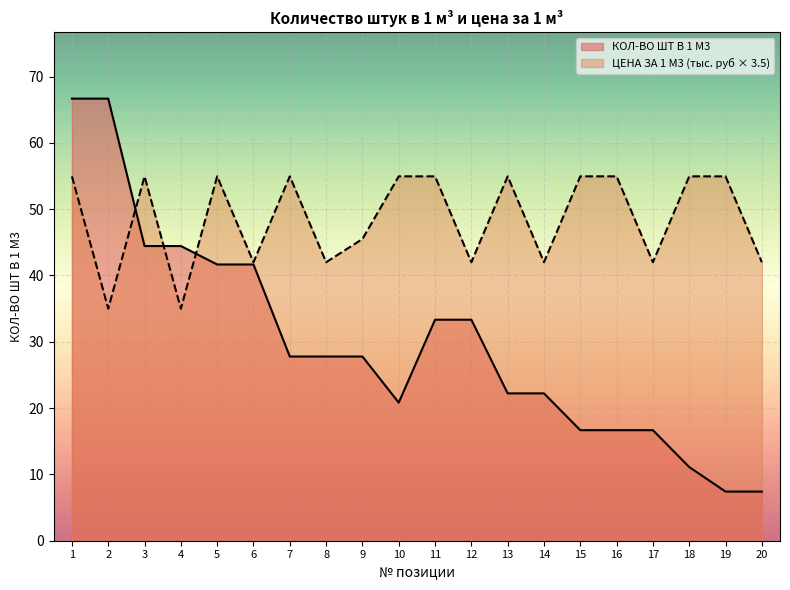

What are all the series names shown in the legend?

КОЛ-ВО ШТ В 1 М3, ЦЕНА ЗА 1 М3 (тыс. руб × 3.5)